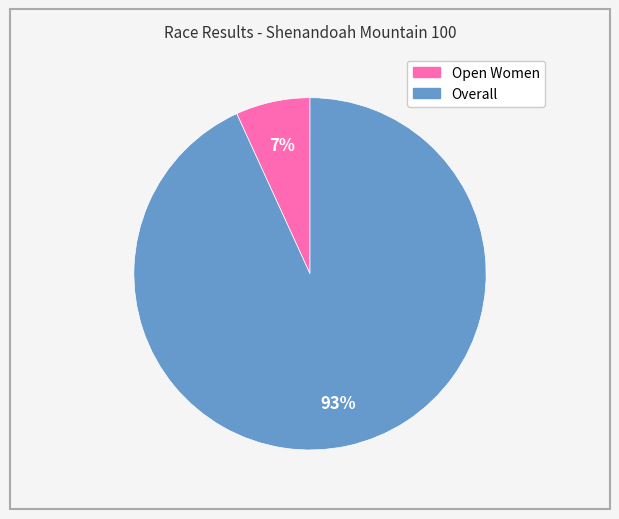

Is the sum of Open Women and Overall greater than half?

Yes